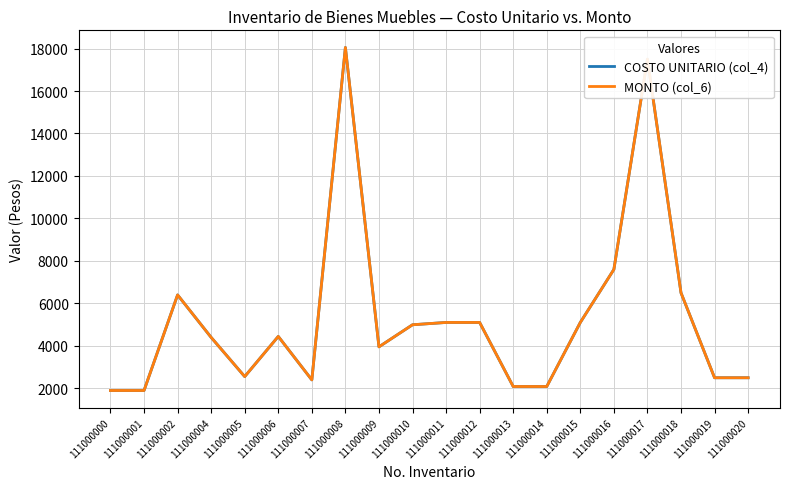

What is the sum of the MONTO (col_6) values at 111000009 and 111000000?

5855.6